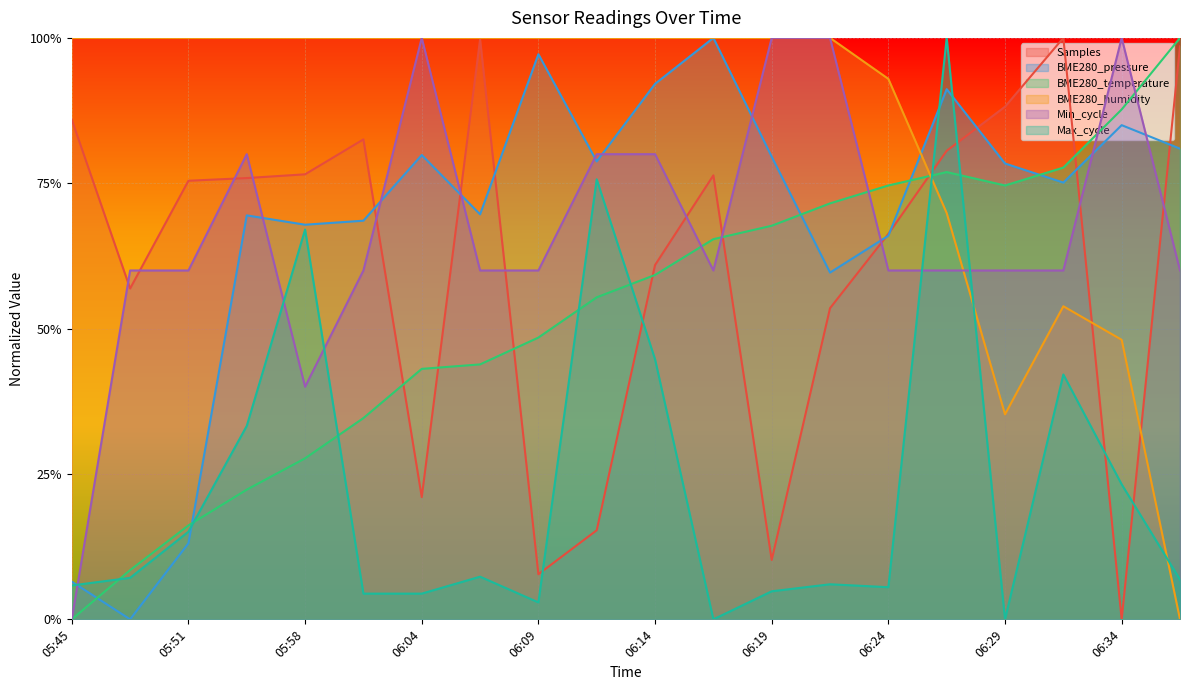

Rank the series at 06:12 from highest to lowest value.

BME280_humidity, Min_cycle, BME280_pressure, Max_cycle, BME280_temperature, Samples